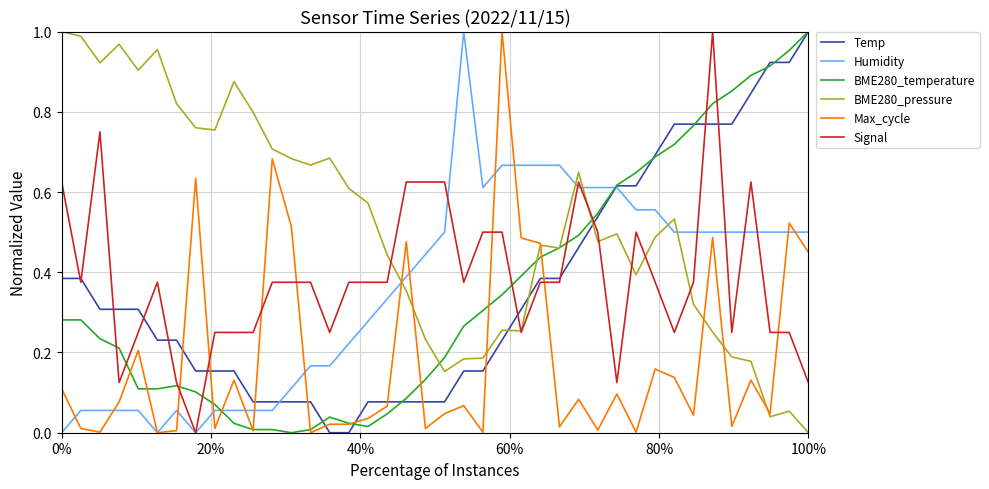

How many interior local valleys does the Signal series have?

9